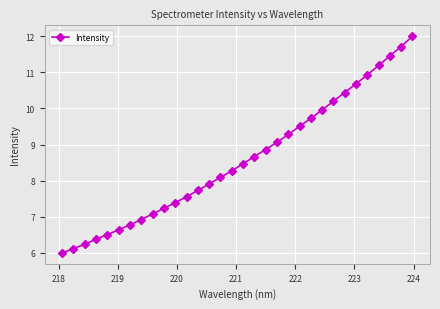

What is the average value?

8.6